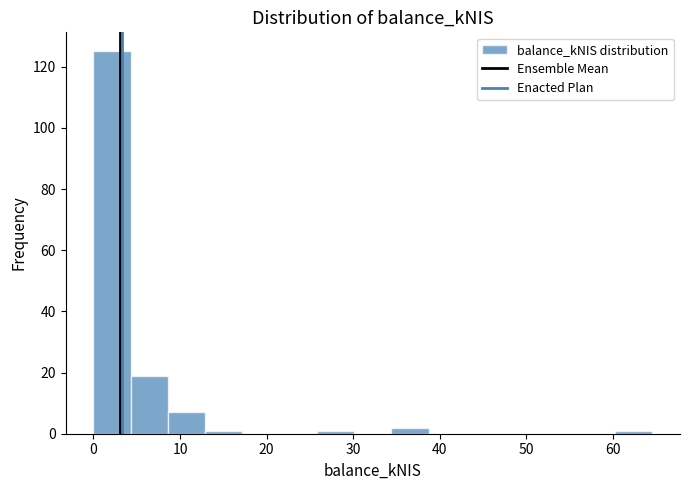

Reading left to right, transcribe this chart: for each bar, give the range it covers on the x-axis and its height. Neither the bar edges nor the heights are printed on the chart, so give them approximately, as read against the axes.

0 to 4: 126
4 to 9: 20
9 to 13: 8
13 to 17: under 2
17 to 22: 0
22 to 26: 0
26 to 30: under 2
30 to 34: 0
34 to 39: 2
39 to 43: 0
43 to 47: 0
47 to 52: 0
52 to 56: 0
56 to 60: 0
60 to 65: under 2